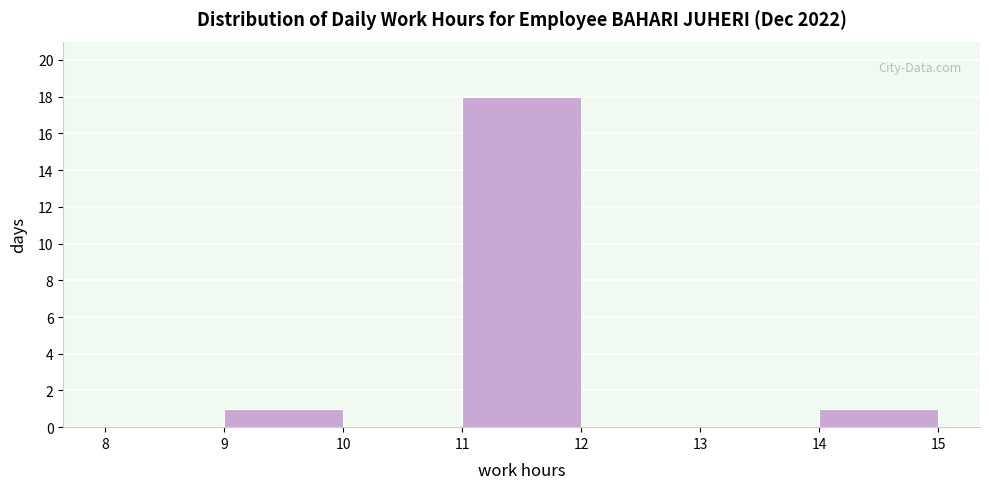

How tall is the bar that spans 11 to 12 on the x-axis? The values are not printed on the chart, so give them approximately, as read against the axis.

18